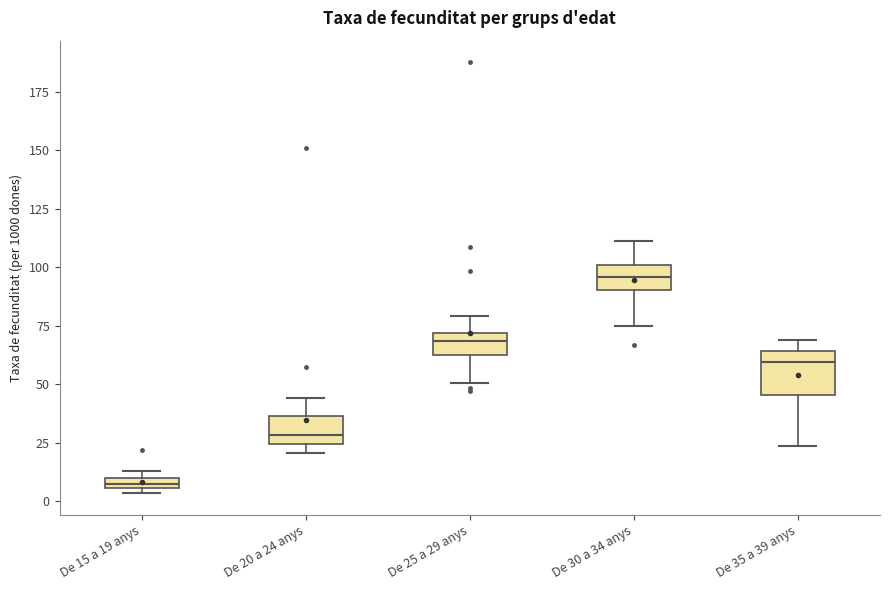

Where is the lower edge of the box for De 15 a 19 anys on the y-axis? The values are not printed on the chart, so give them approximately, as read against the axis.

5